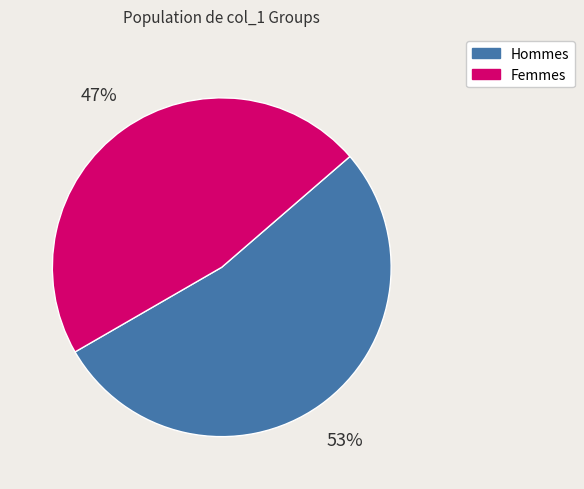

To the nearest percent, what is the average slice percentage?

50%